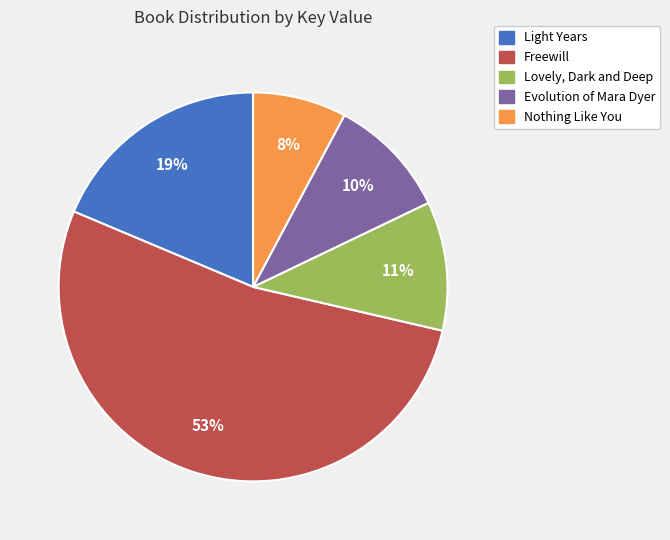

Which category has the biggest portion of the pie?

Freewill